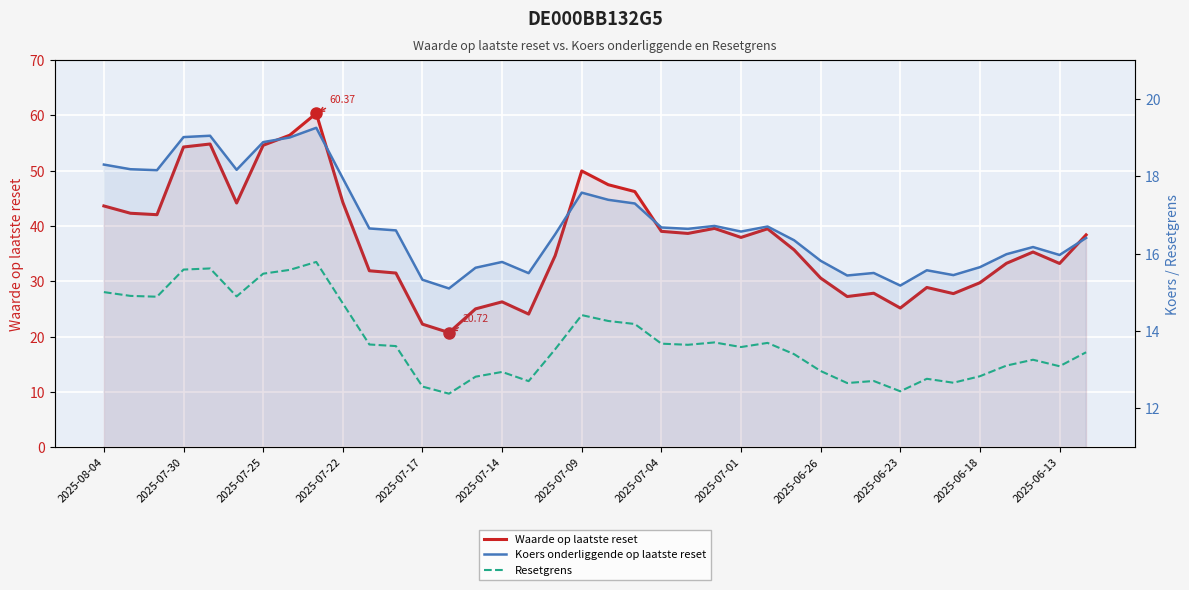

At how many categories does at least one series exceed 39?

16